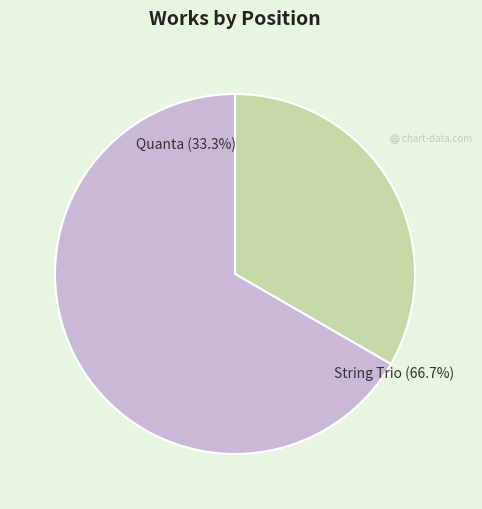

Combined, do Quanta and String Trio account for over 50%?

Yes